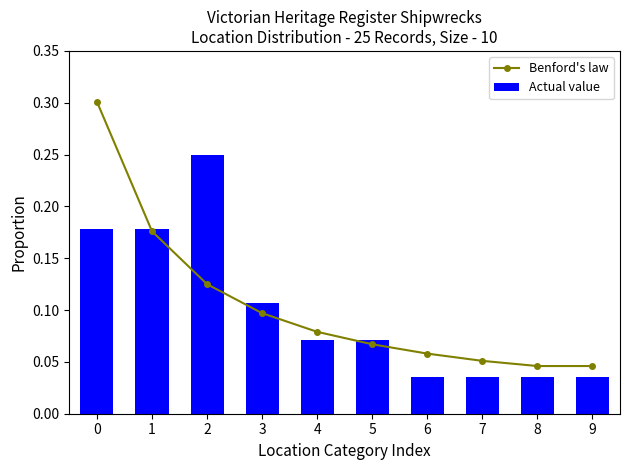

How many groups of bars are there?

10